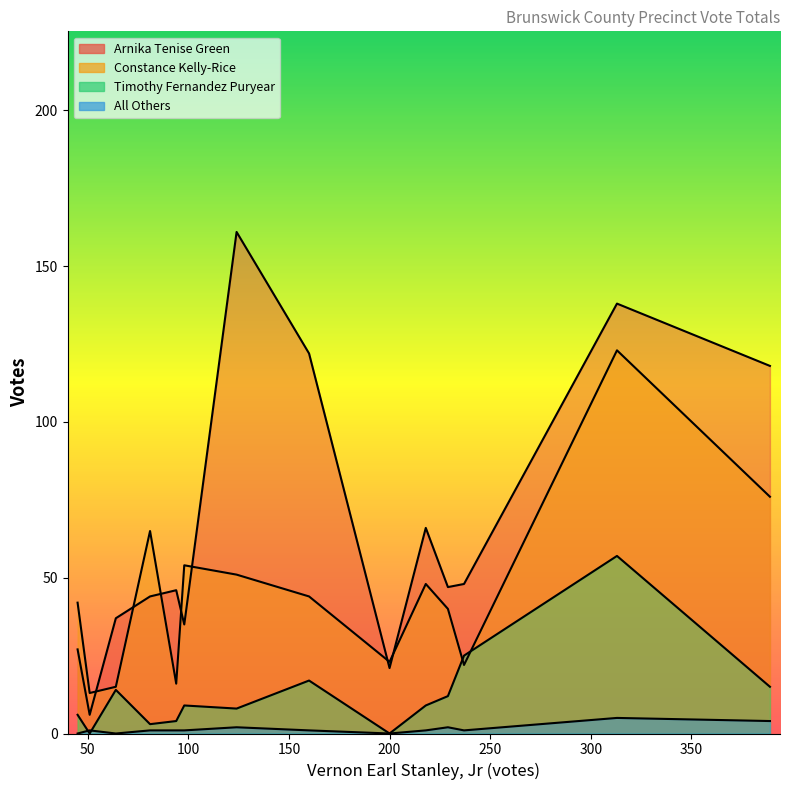

True or false: Constance Kelly-Rice has a value of 21 at 301 - Alberta.

False